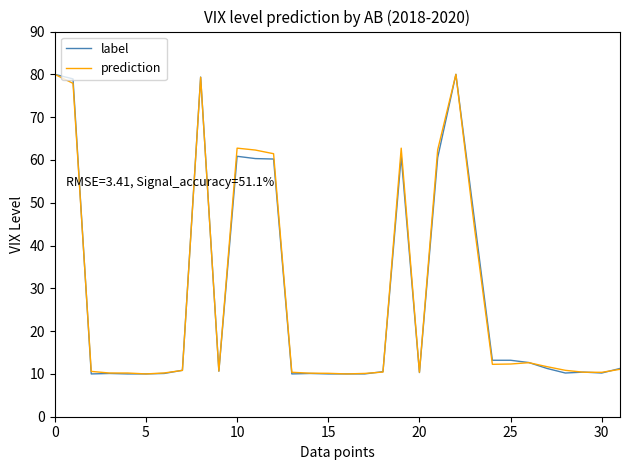

What is the highest value of the label series?

80.0